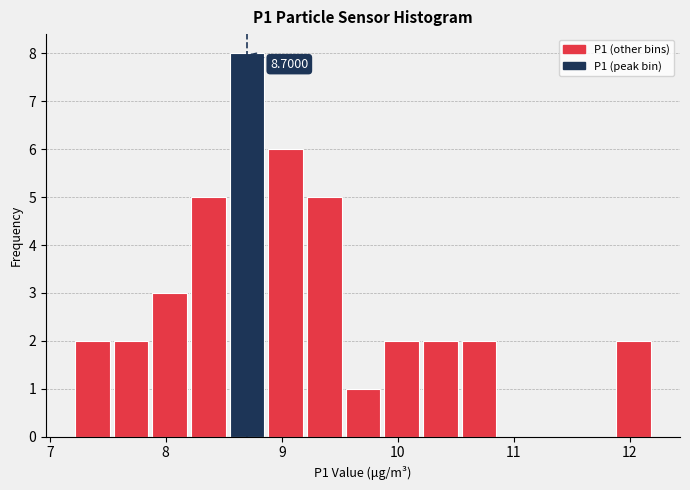

Read against the x-axis, roughly where is the centre of the tallest bar?

8.7